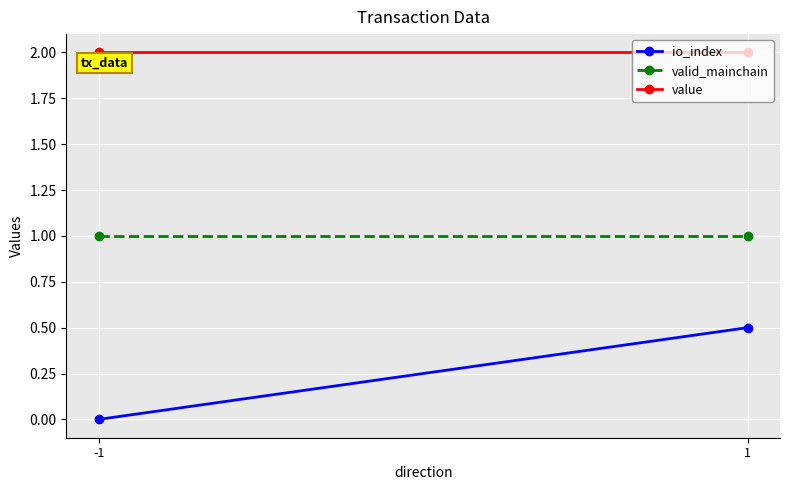

Which category has the highest value in the valid_mainchain series?

-1